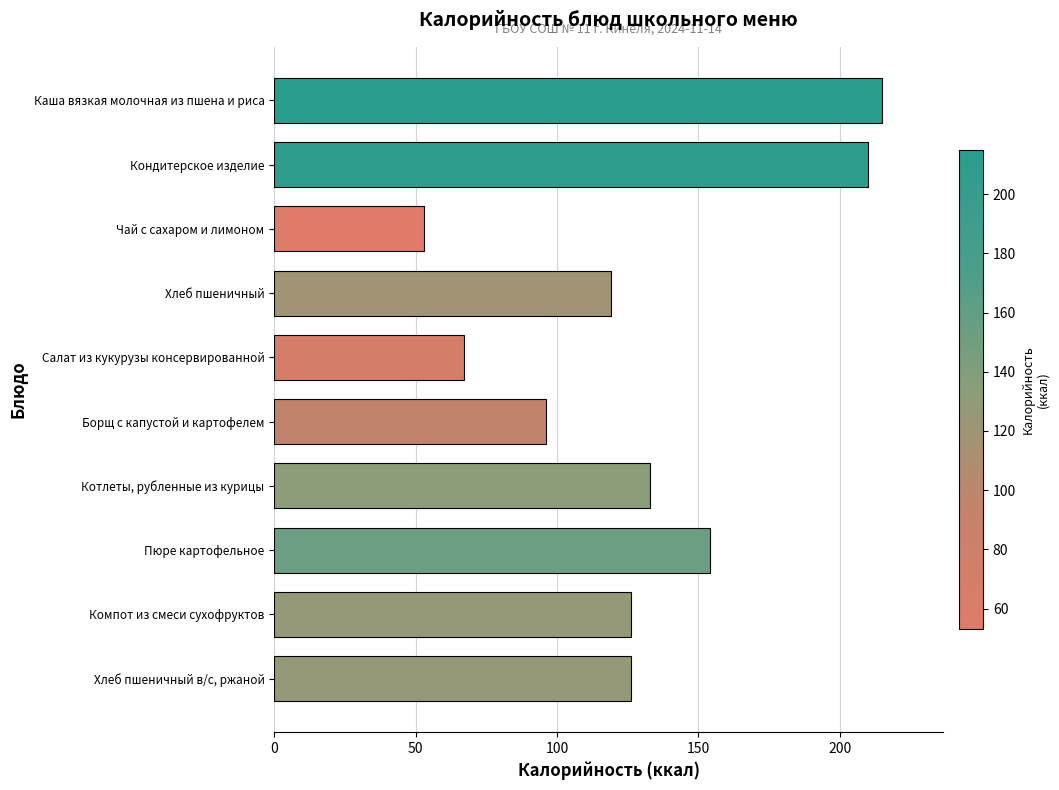

What is the greatest value displayed?

215